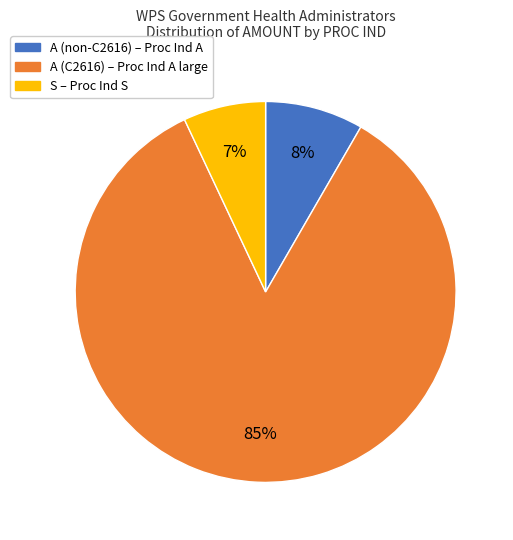

To the nearest percent, what is the average slice percentage?

33%